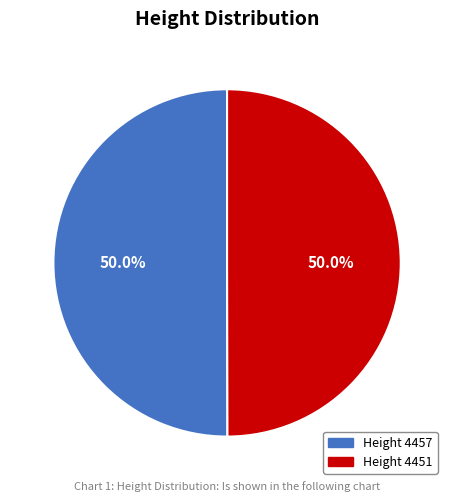

How much of the chart is everything except Height 4451?

50.0%